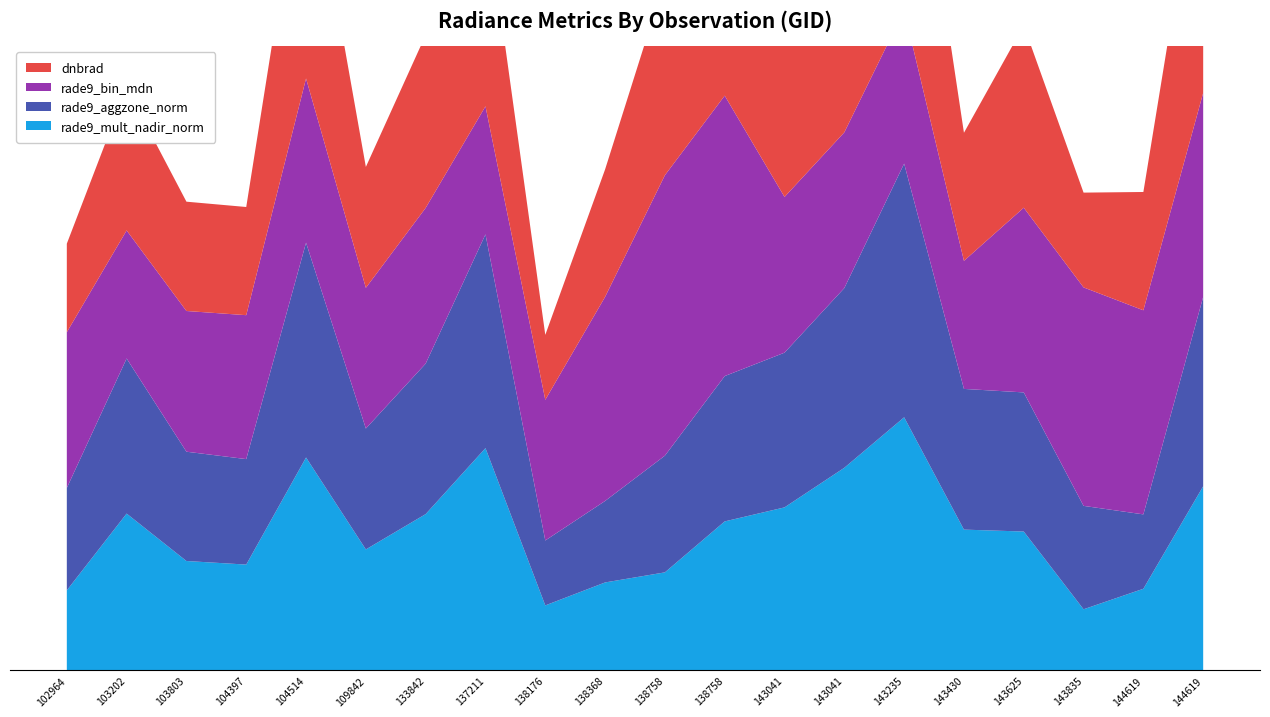

Reading right to left, list all the values displayed in this chart.

dnbrad: 144619=4.3	144619=1.9	143835=1.5	143625=2.9	143430=2.1	143235=4.4	143041=3.6	143041=2.9	138758=4.8	138758=3.1	138368=2.0	138176=1.0	137211=3.2	133842=2.8	109842=1.9	104514=4.0	104397=1.7	103803=1.8	103202=2.3	102964=1.4
rade9_bin_mdn: 144619=3.3	144619=3.3	143835=3.5	143625=3.0	143430=2.1	143235=2.5	143041=2.5	143041=2.5	138758=4.5	138758=4.5	138368=3.3	138176=2.3	137211=2.1	133842=2.5	109842=2.3	104514=2.6	104397=2.3	103803=2.3	103202=2.1	102964=2.5
rade9_aggzone_norm: 144619=3.0	144619=1.2	143835=1.7	143625=2.2	143430=2.3	143235=4.1	143041=2.9	143041=2.5	138758=2.3	138758=1.9	138368=1.3	138176=1.0	137211=3.4	133842=2.4	109842=1.9	104514=3.4	104397=1.7	103803=1.8	103202=2.5	102964=1.6
rade9_mult_nadir_norm: 144619=2.9	144619=1.3	143835=1.0	143625=2.2	143430=2.3	143235=4.1	143041=3.2	143041=2.6	138758=2.4	138758=1.6	138368=1.4	138176=1.0	137211=3.6	133842=2.5	109842=1.9	104514=3.4	104397=1.7	103803=1.8	103202=2.5	102964=1.3